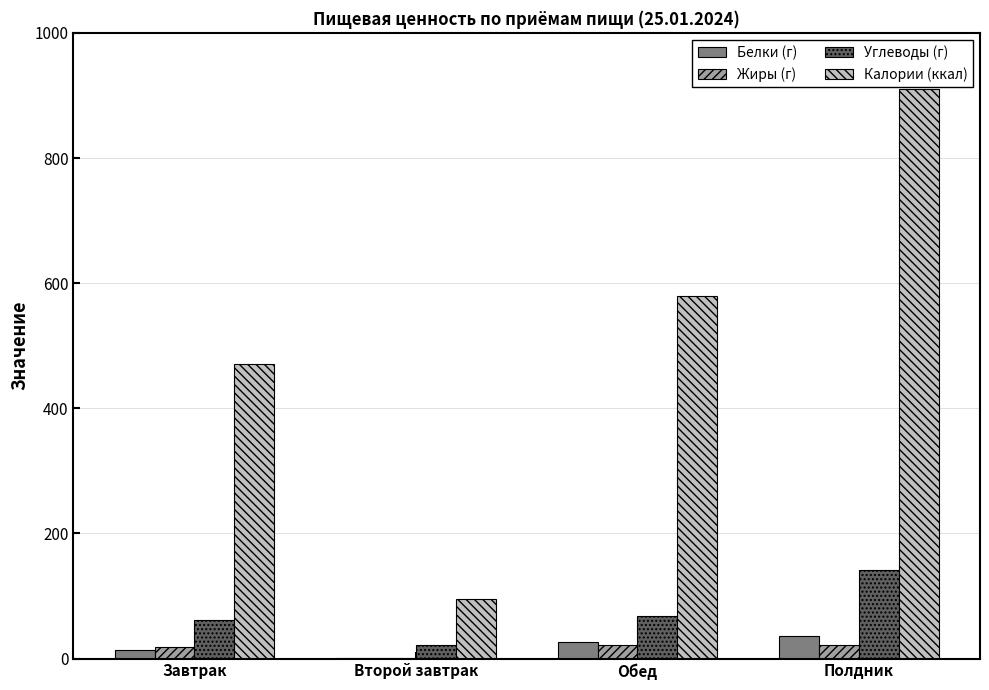

What is the sum of all Жиры (г) values?

64.0